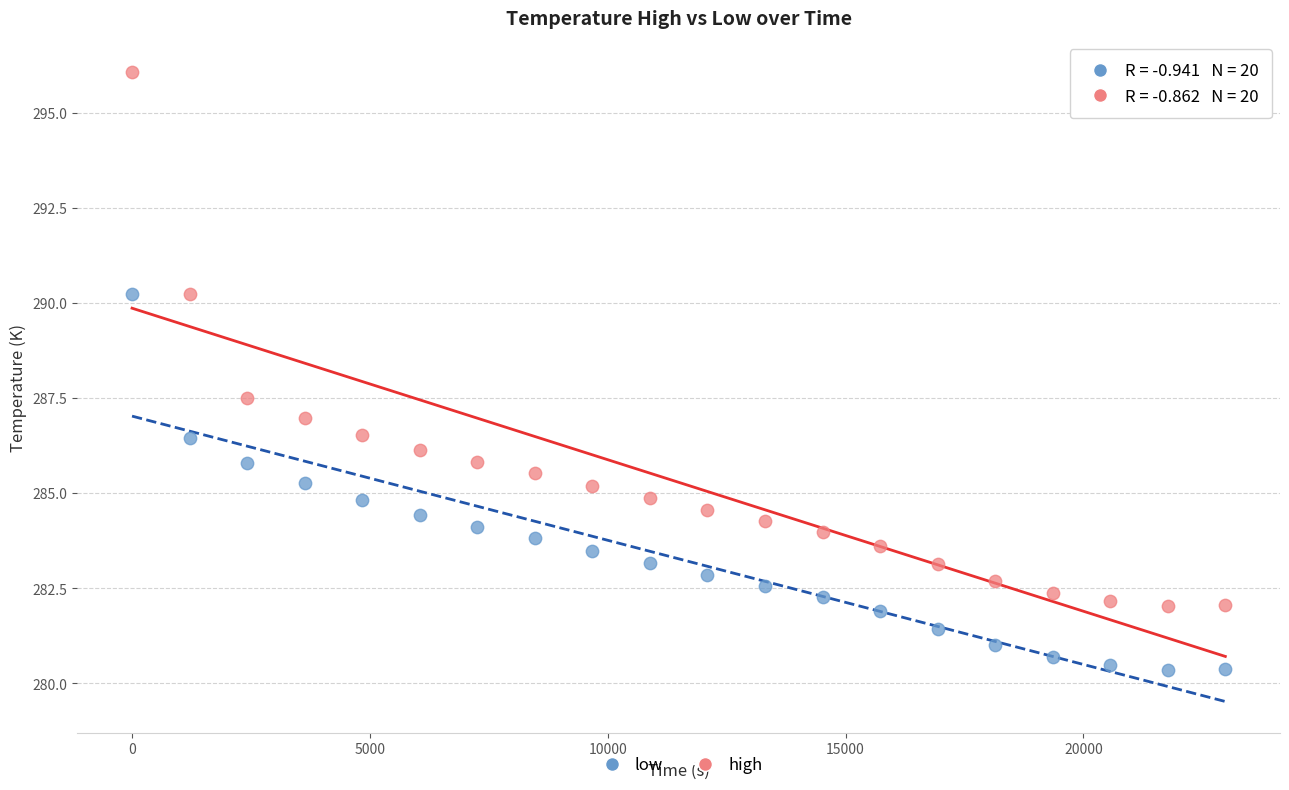

Across all series, what Y value is closest to 288?

287.5